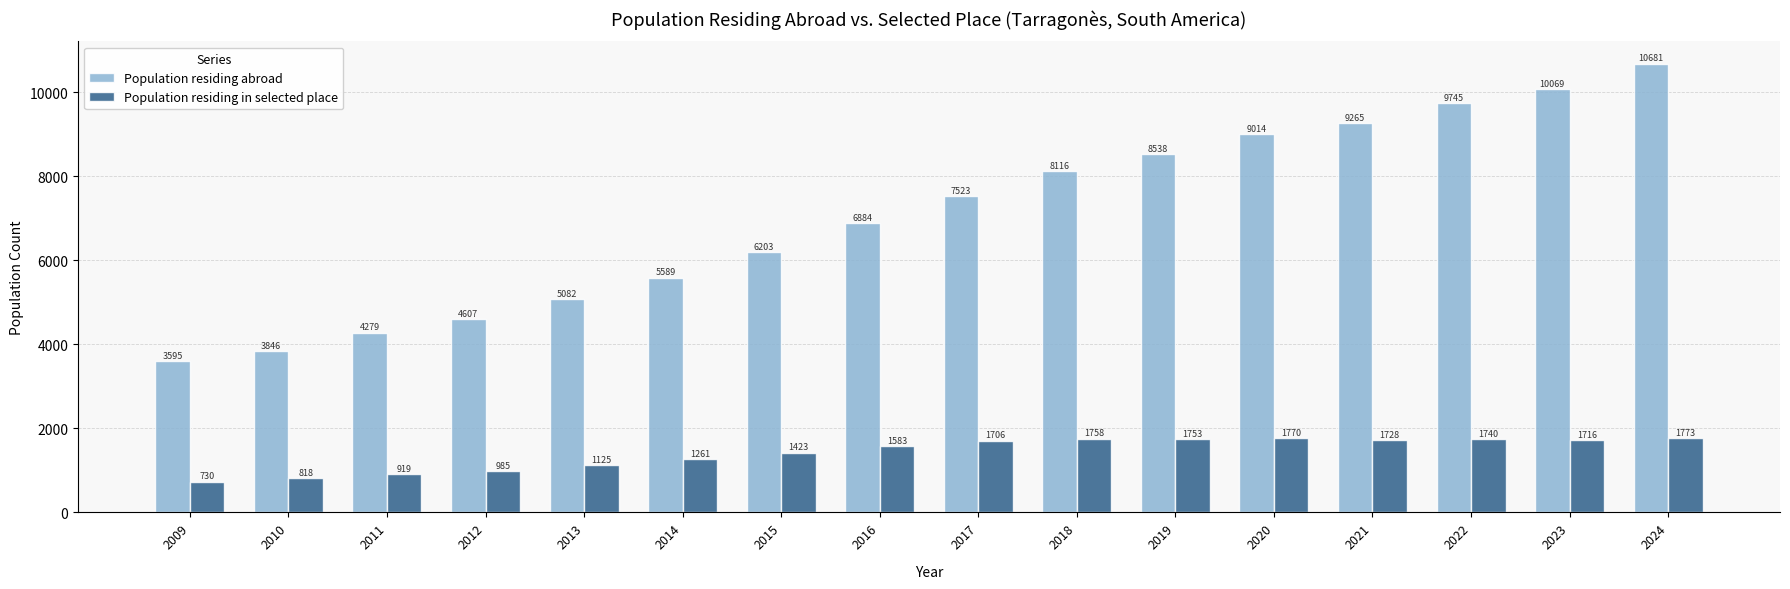

Is the value of Population residing abroad at 2018 greater than the value of Population residing in selected place at 2016?

Yes